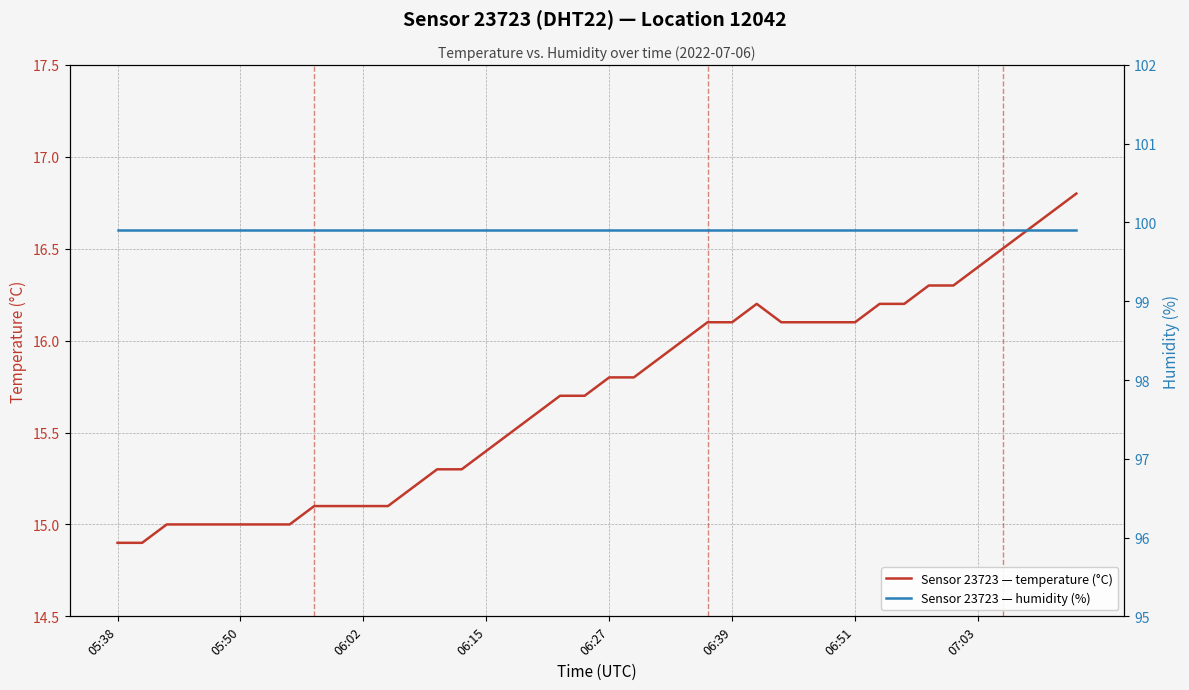

At which label does humidity reach its peak?

05:38